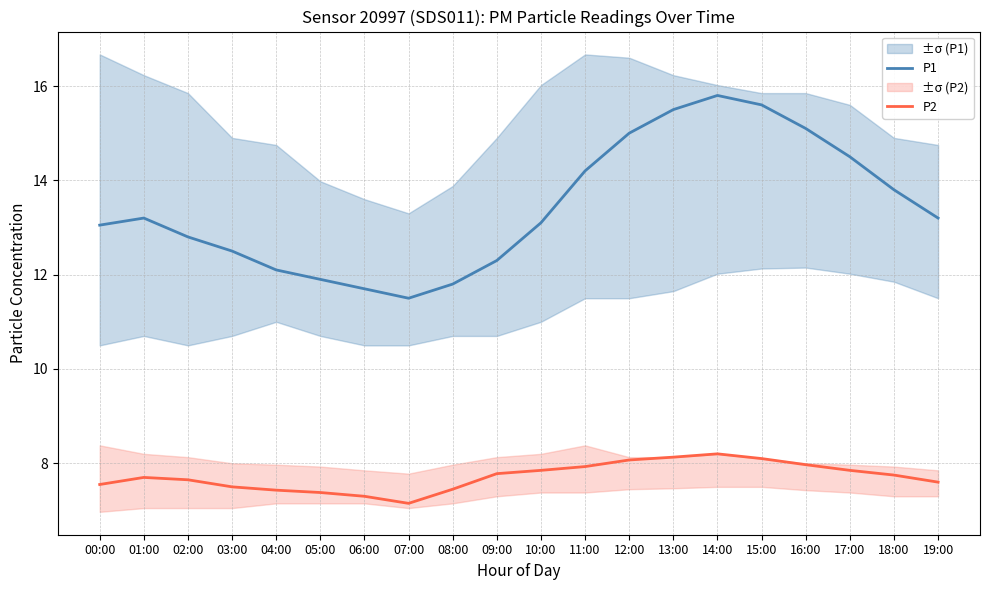

How many lines are shown in the chart?

2